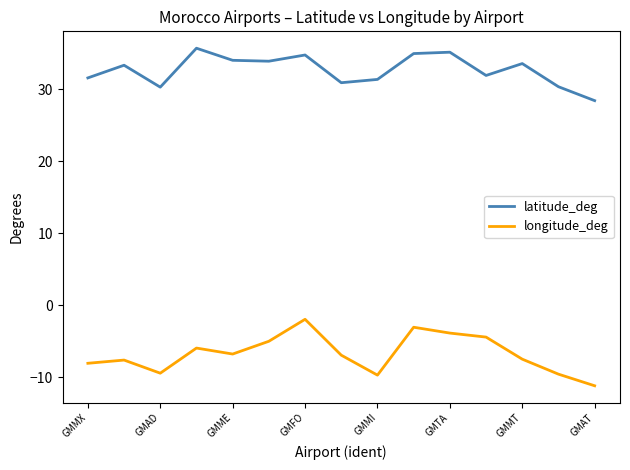

In longitude_deg, how many points are lower than both neighbors (excluding endpoints)?

3